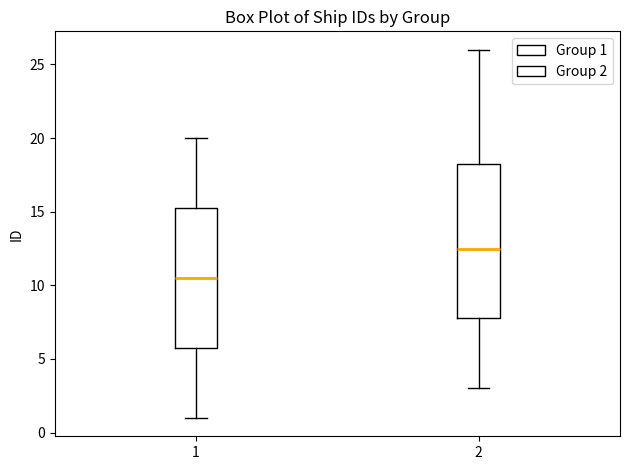

Which box's median line is the highest?

2